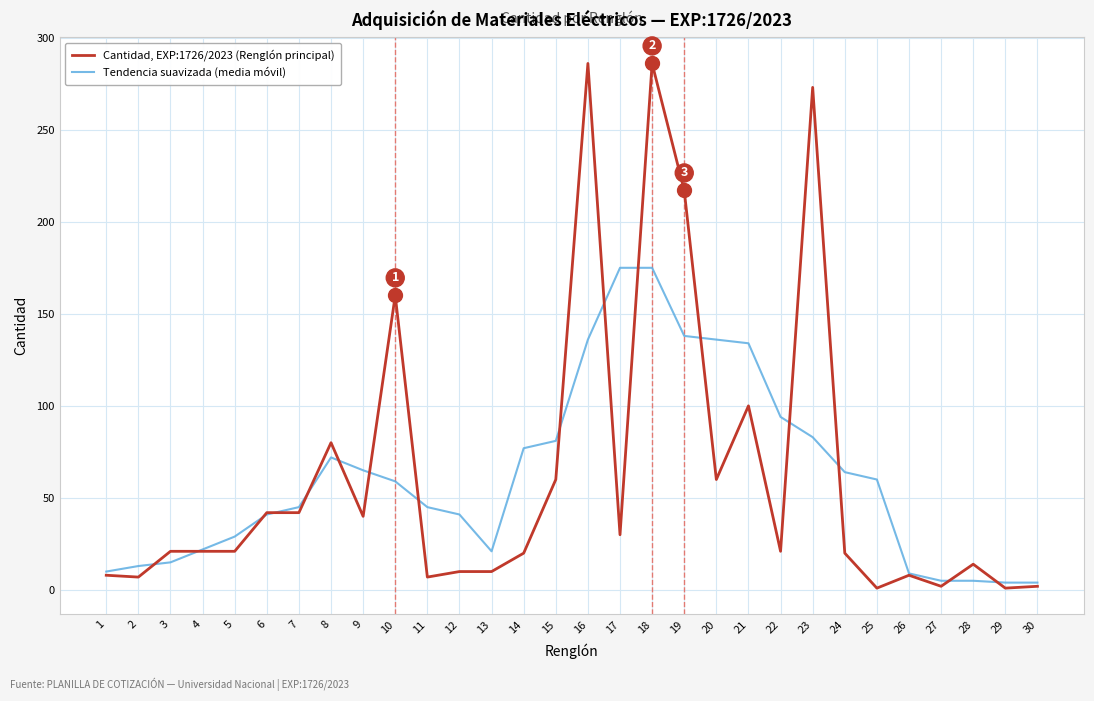

At how many categories does at least one series exceed 57?

15